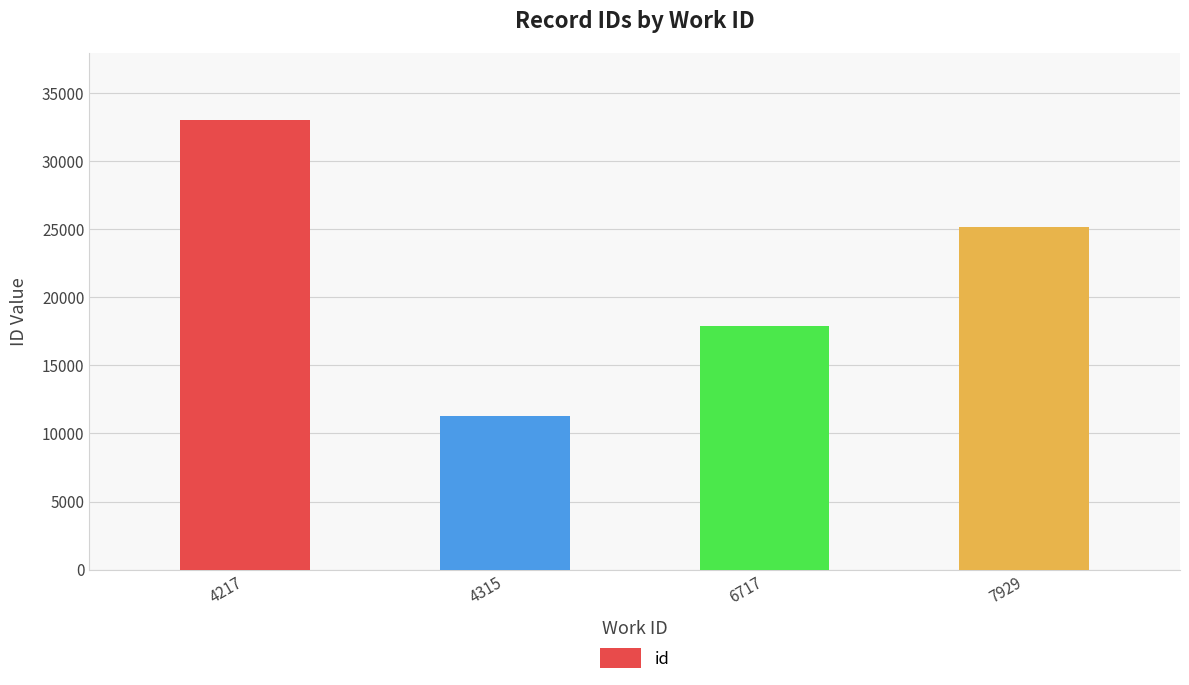

Count the values in the range 17866 to 32990.

3